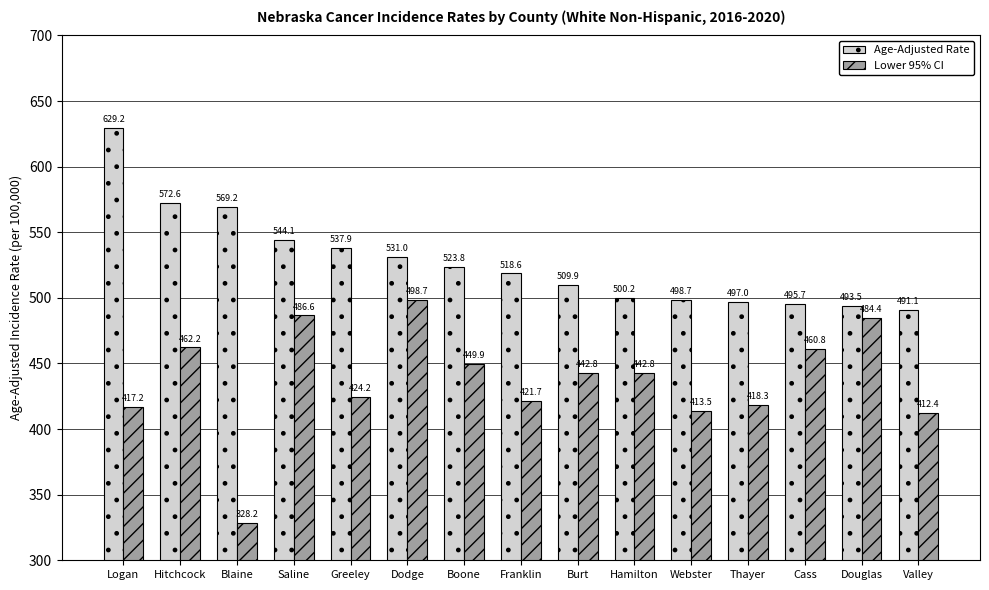

Which series has the largest range (max minus min)?

Lower 95% CI